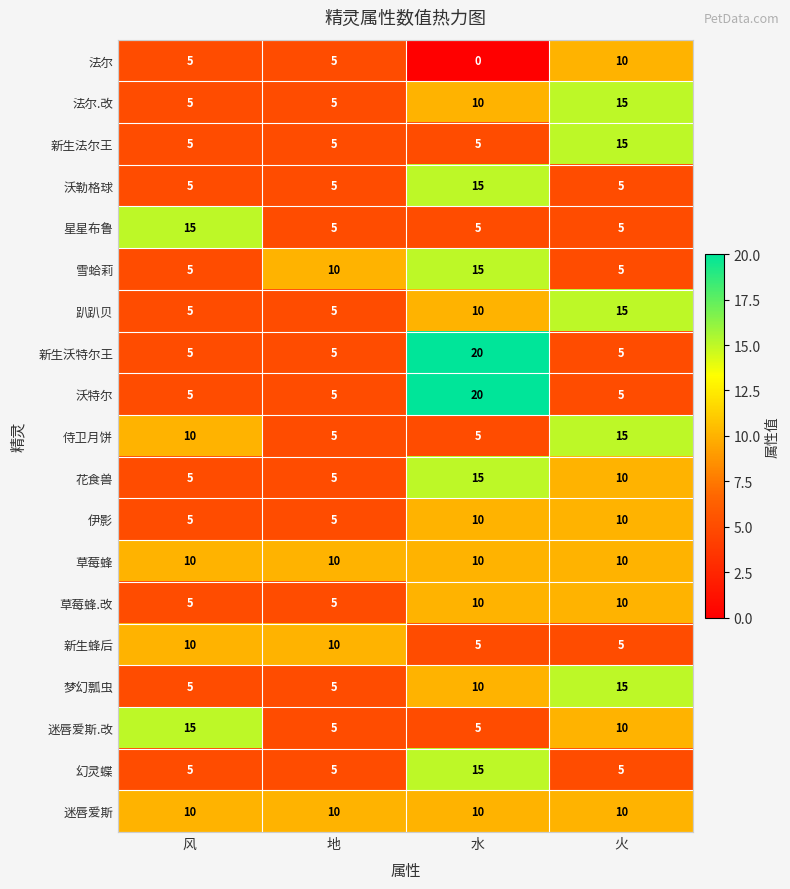

What is the average value of the 草莓蜂 series?

10